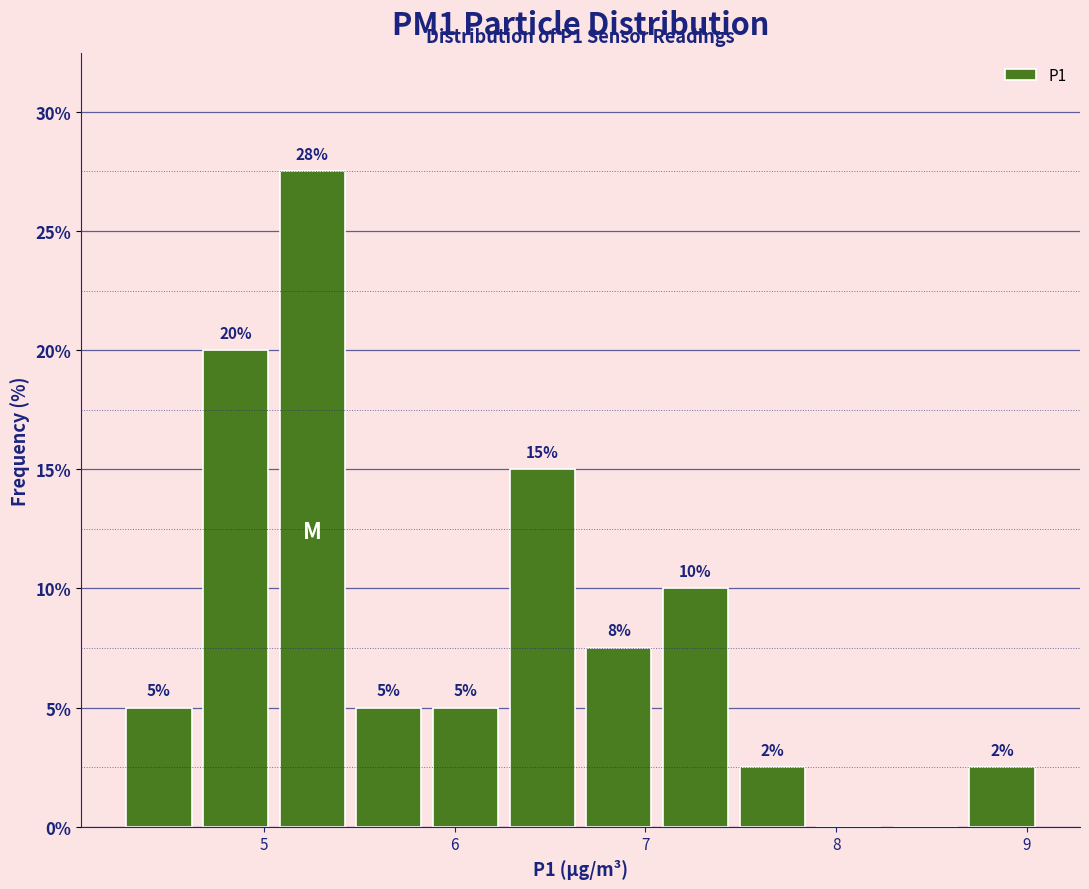

Which range on the x-axis has the tallest bar?

5.1 to 5.5